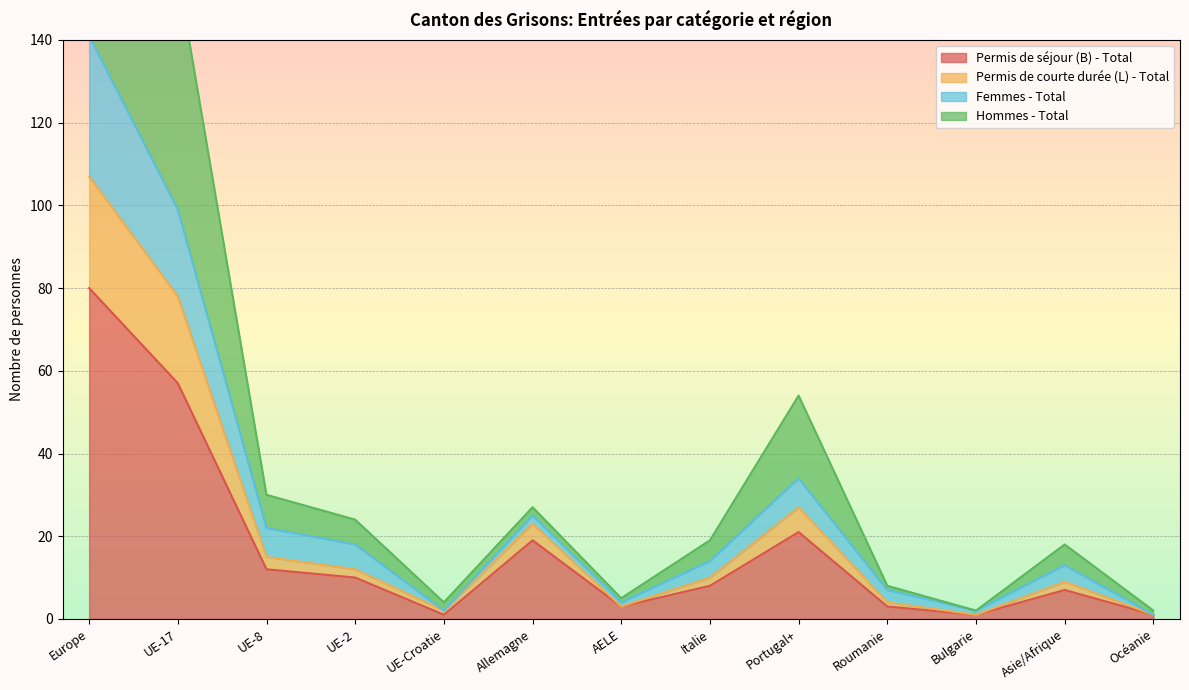

The value of Permis de séjour (B) - Total at UE-17 is 57. True or false?

True